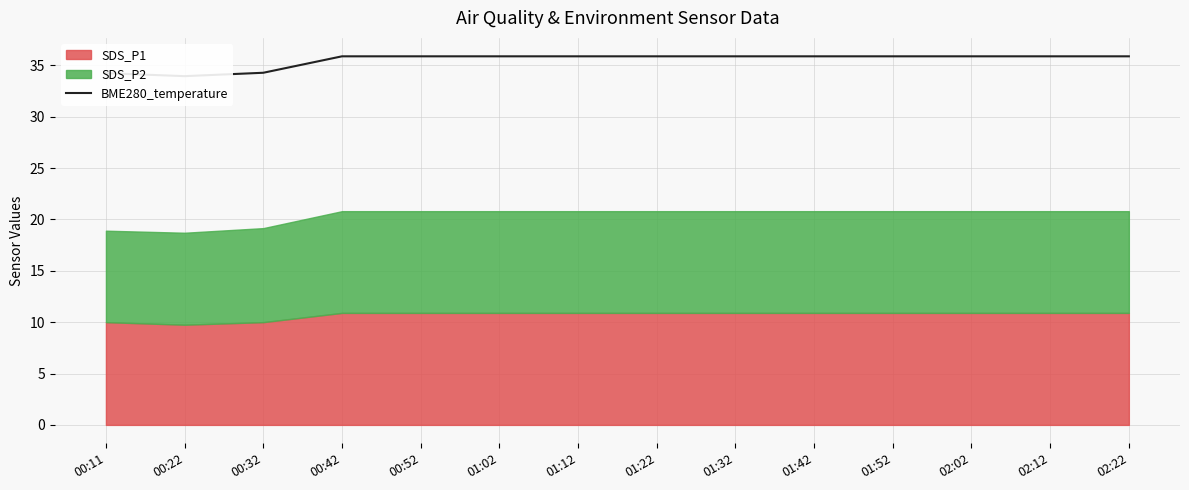

Reading left to right, transcribe all the data shown in this chart.

00:11=34.2	00:22=33.9	00:32=34.3	00:42=35.9	00:52=35.9	01:02=35.9	01:12=35.9	01:22=35.9	01:32=35.9	01:42=35.9	01:52=35.9	02:02=35.9	02:12=35.9	02:22=35.9